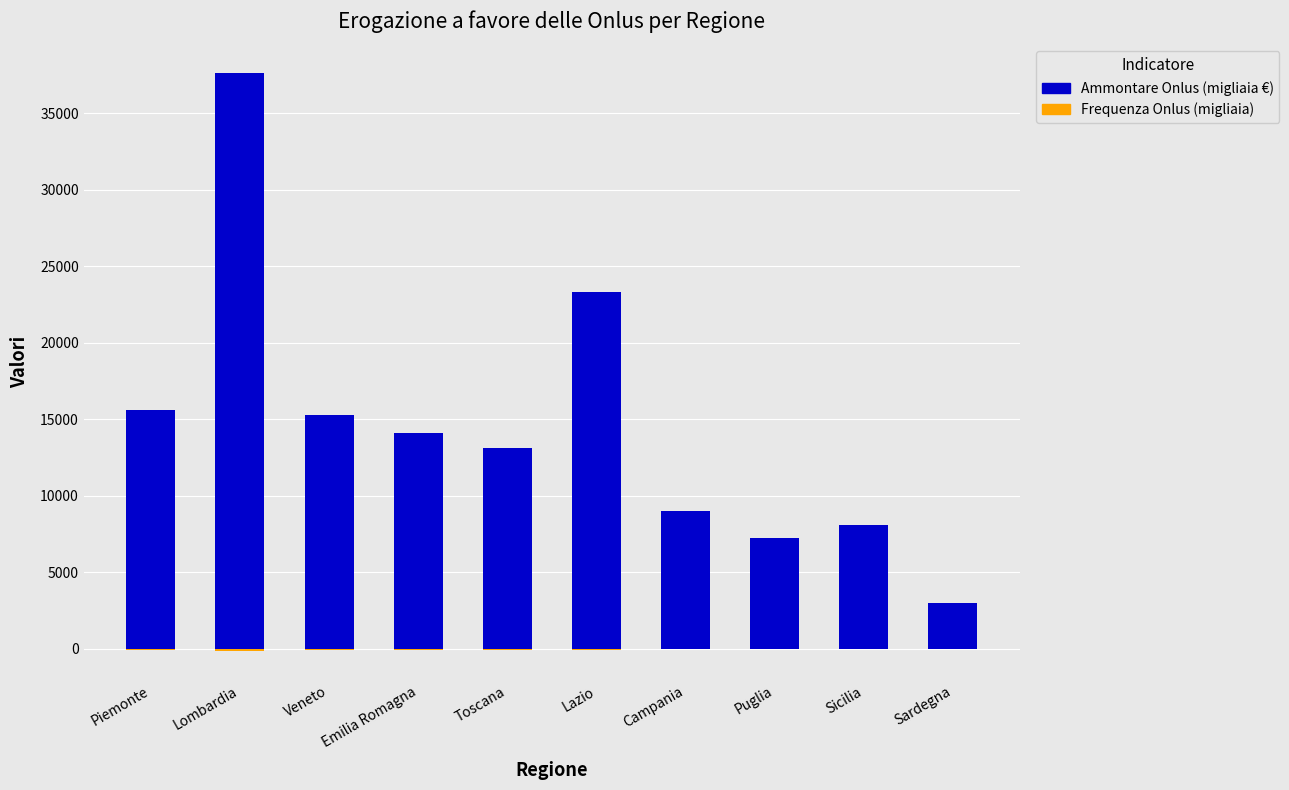

What are all the series names shown in the legend?

Frequenza Onlus, Ammontare Onlus (migliaia €)